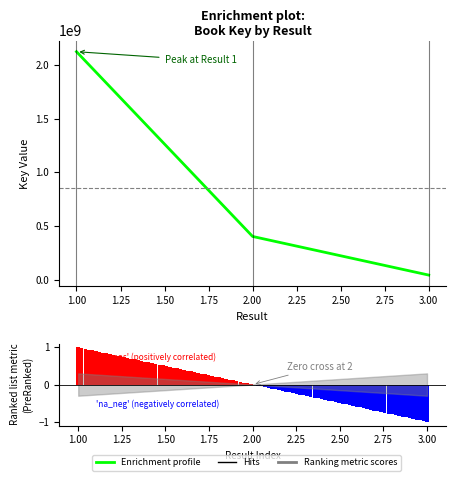

What is the average value?

857457015